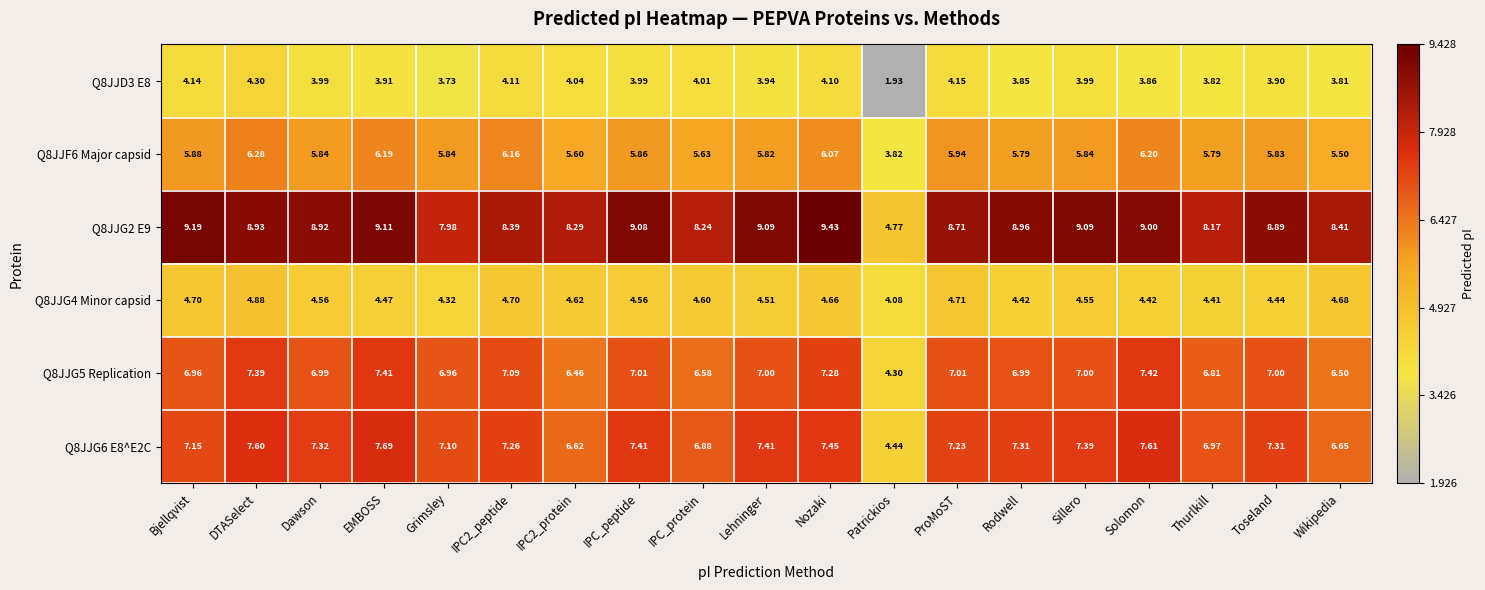

Where is Q8JJG2 E9 nearest to the value 7?

Grimsley